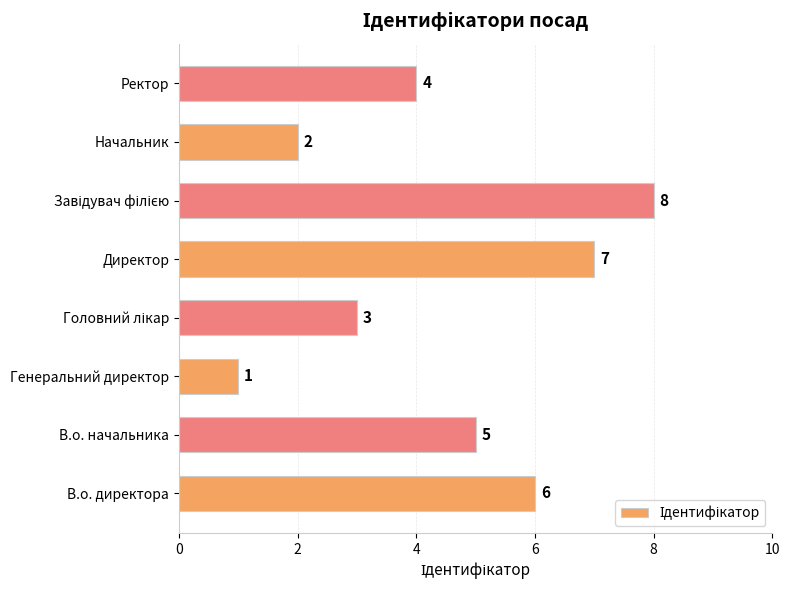

What is the sum of the values at В.о. директора and Директор?

13